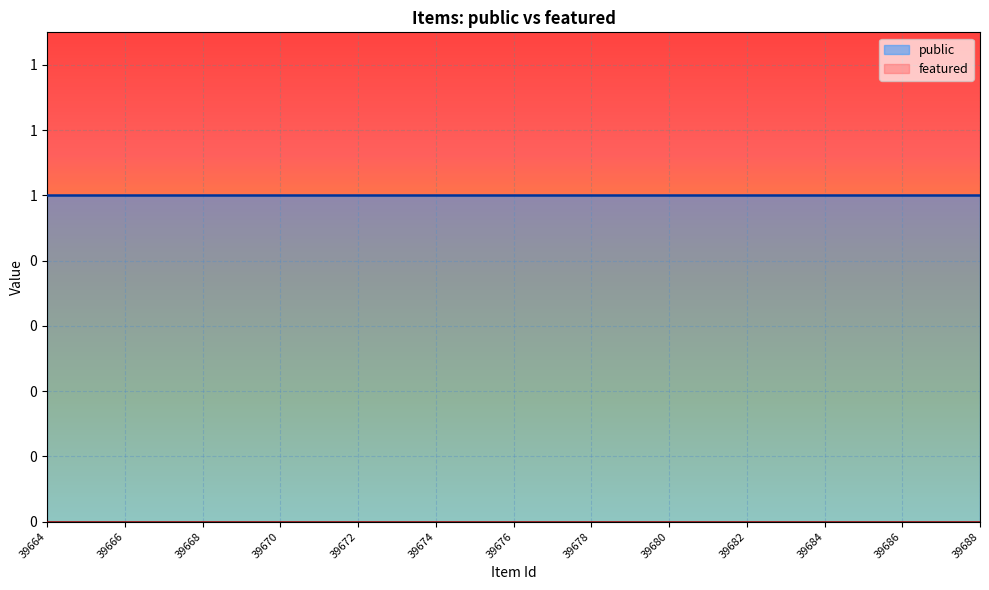

What is the total value across all series at 39674?

1